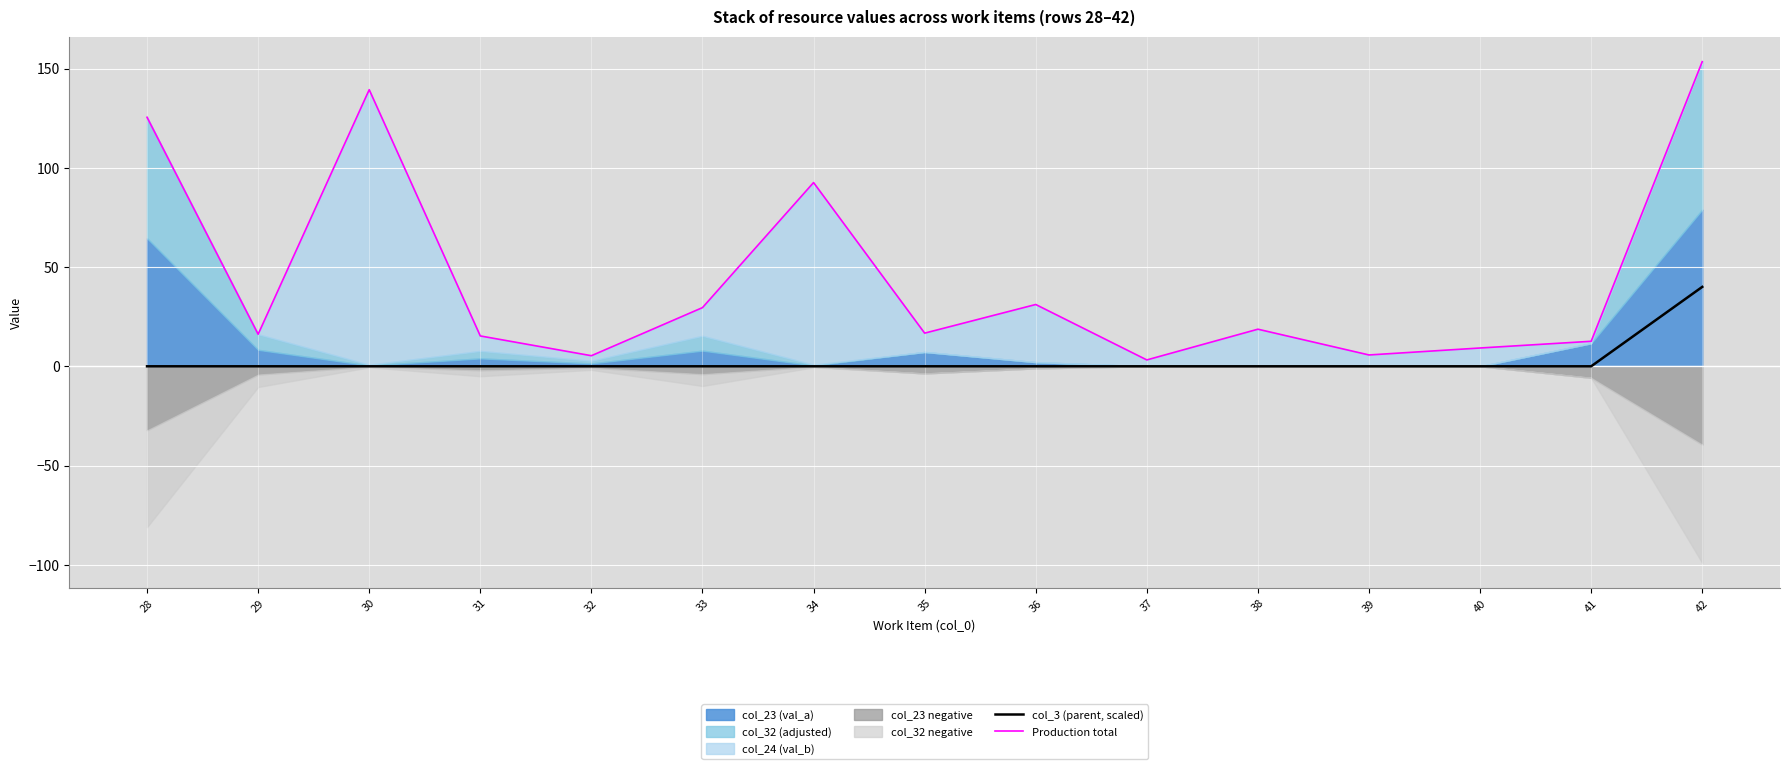

Is it true that col_3 (parent, scaled) equals 0 at 36?

True